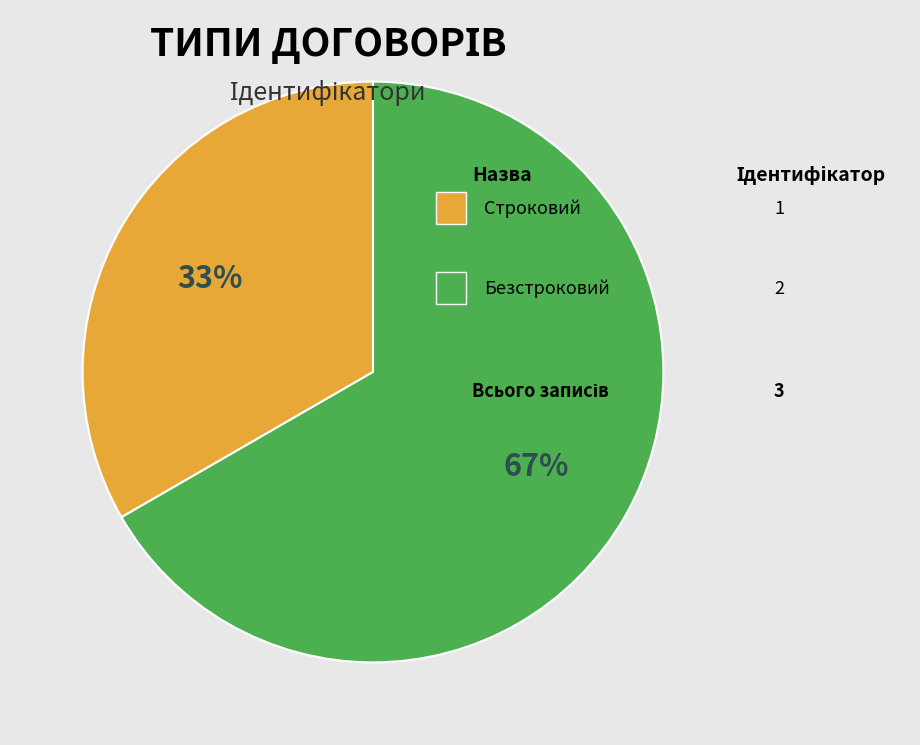

To the nearest percent, what is the average slice percentage?

50%